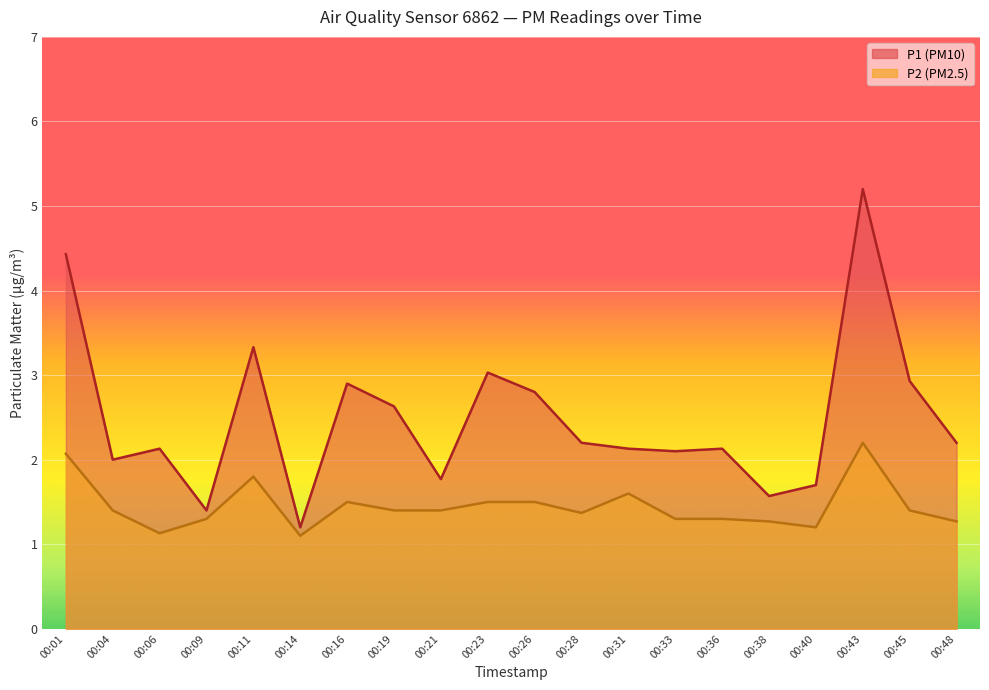

At which category is the sum across all series the highest?

00:43